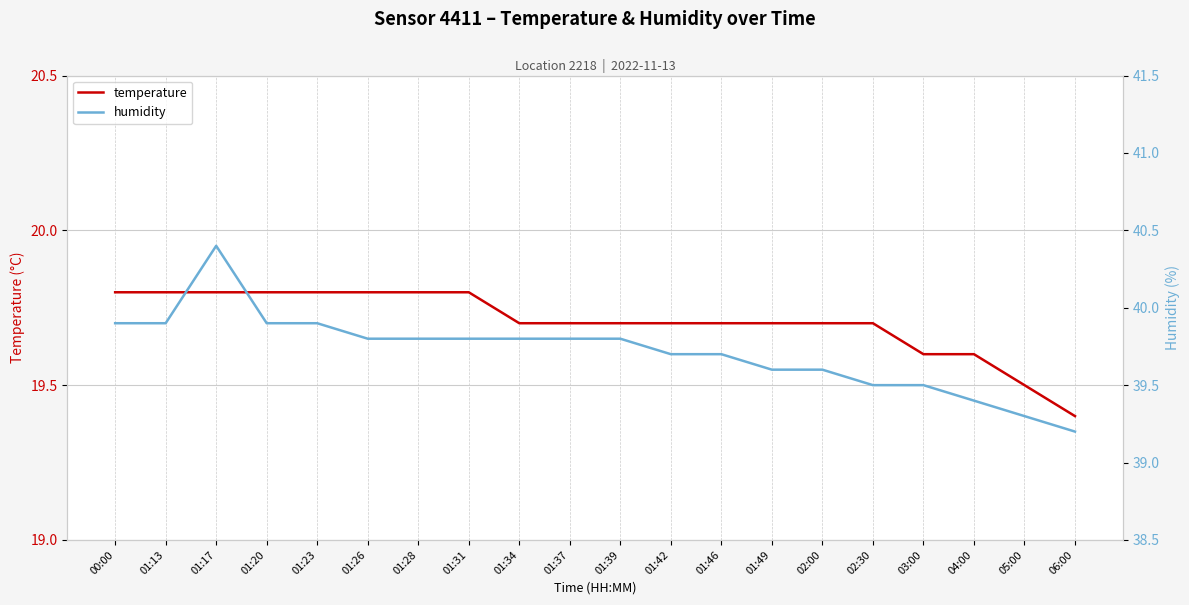

The value of humidity at 01:46 is 63.9. True or false?

False